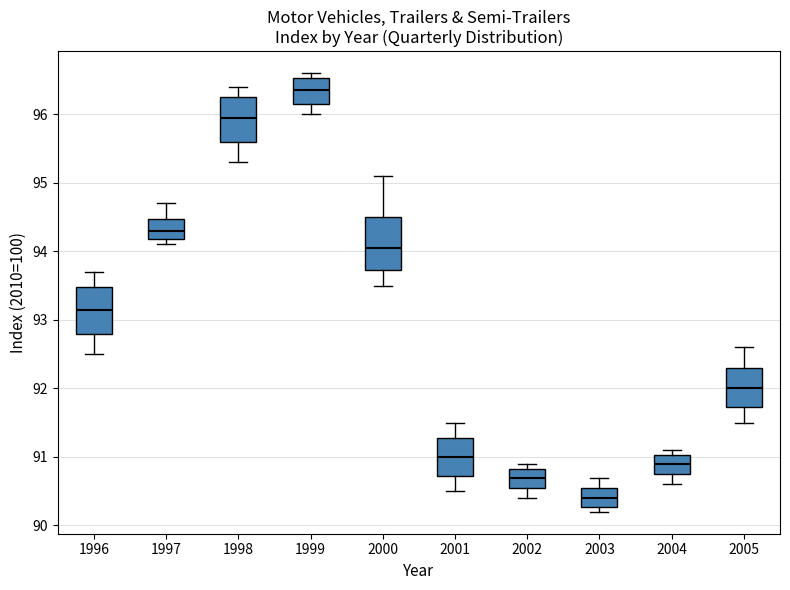

Reading left to right, transcribe this box plot: for each box, give where its median line is, the range the box spans, and where its two whiskers end, as read against the y-axis. The values are not printed on the chart, so give them approximately, as read against the axis.

1996: median 93.2, box 92.8 to 93.5, whiskers 92.5 to 93.7
1997: median 94.3, box 94.2 to 94.5, whiskers 94.1 to 94.7
1998: median 96.0, box 95.6 to 96.3, whiskers 95.3 to 96.4
1999: median 96.4, box 96.2 to 96.5, whiskers 96.0 to 96.6
2000: median 94.1, box 93.7 to 94.5, whiskers 93.5 to 95.1
2001: median 91.0, box 90.7 to 91.3, whiskers 90.5 to 91.5
2002: median 90.7, box 90.6 to 90.8, whiskers 90.4 to 90.9
2003: median 90.4, box 90.3 to 90.6, whiskers 90.2 to 90.7
2004: median 90.9, box 90.8 to 91.0, whiskers 90.6 to 91.1
2005: median 92.0, box 91.7 to 92.3, whiskers 91.5 to 92.6